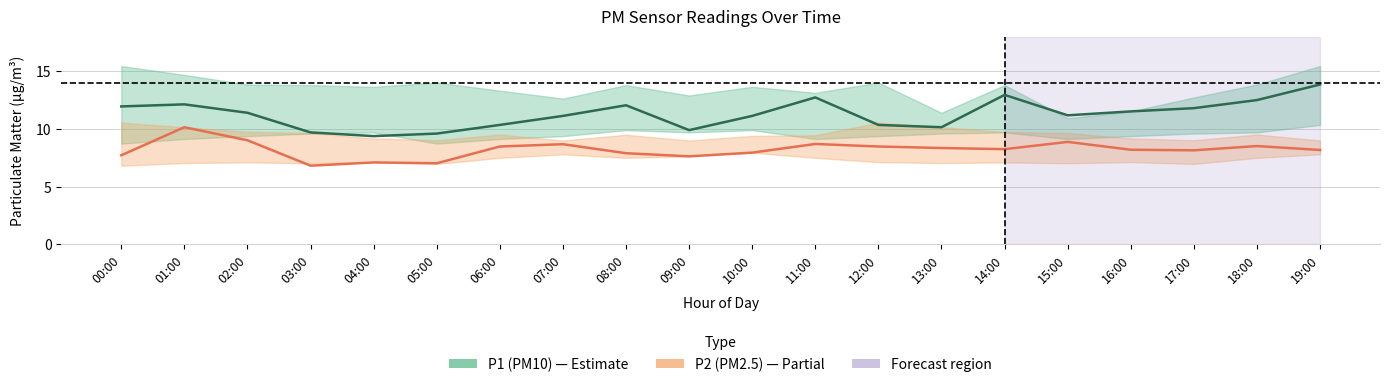

True or false: P2 (PM2.5) and P1 (PM10) intersect in this chart.

False